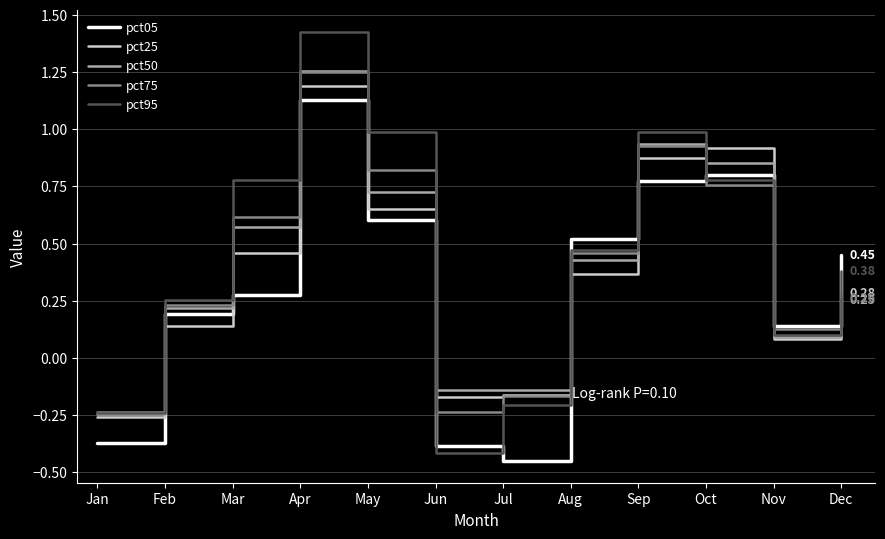

Which series changed the most between Jun and Nov?

pct05